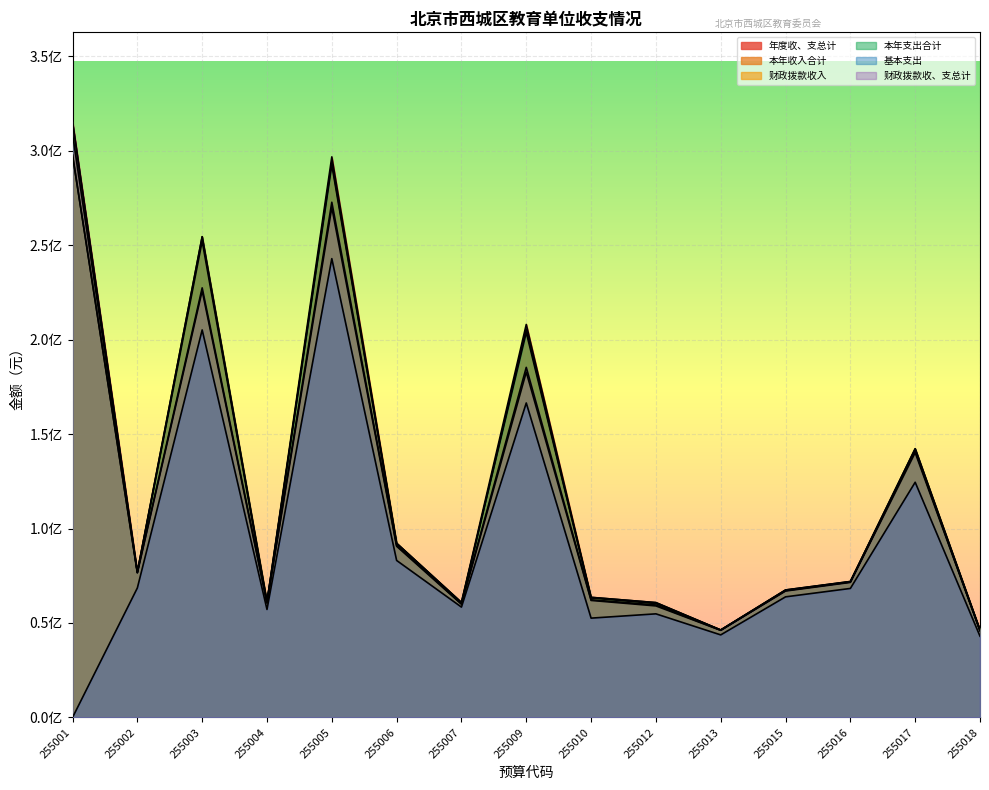

The 本年收入合计 series shows 297563506.0 at 255001. True or false?

True